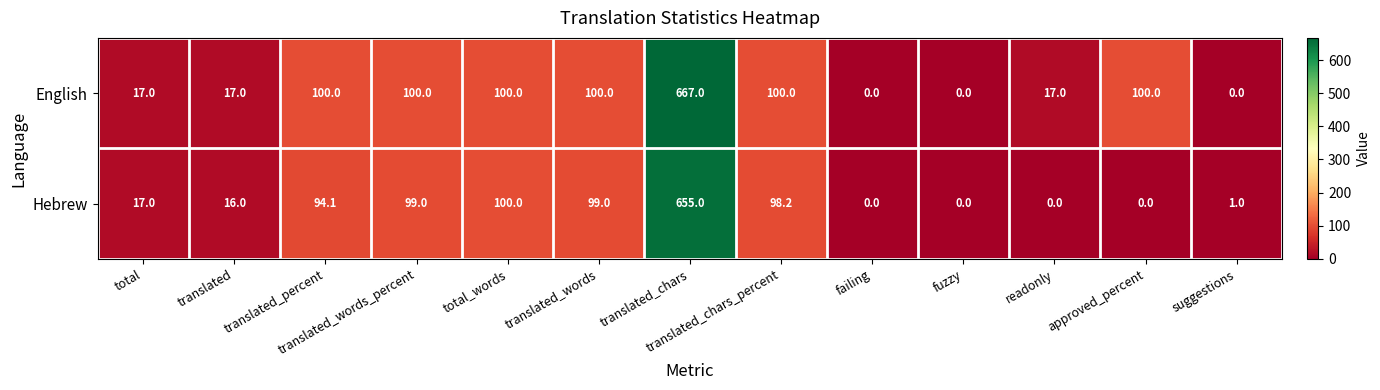

What is the difference between the highest and lowest values at translated_words_percent?

1.0